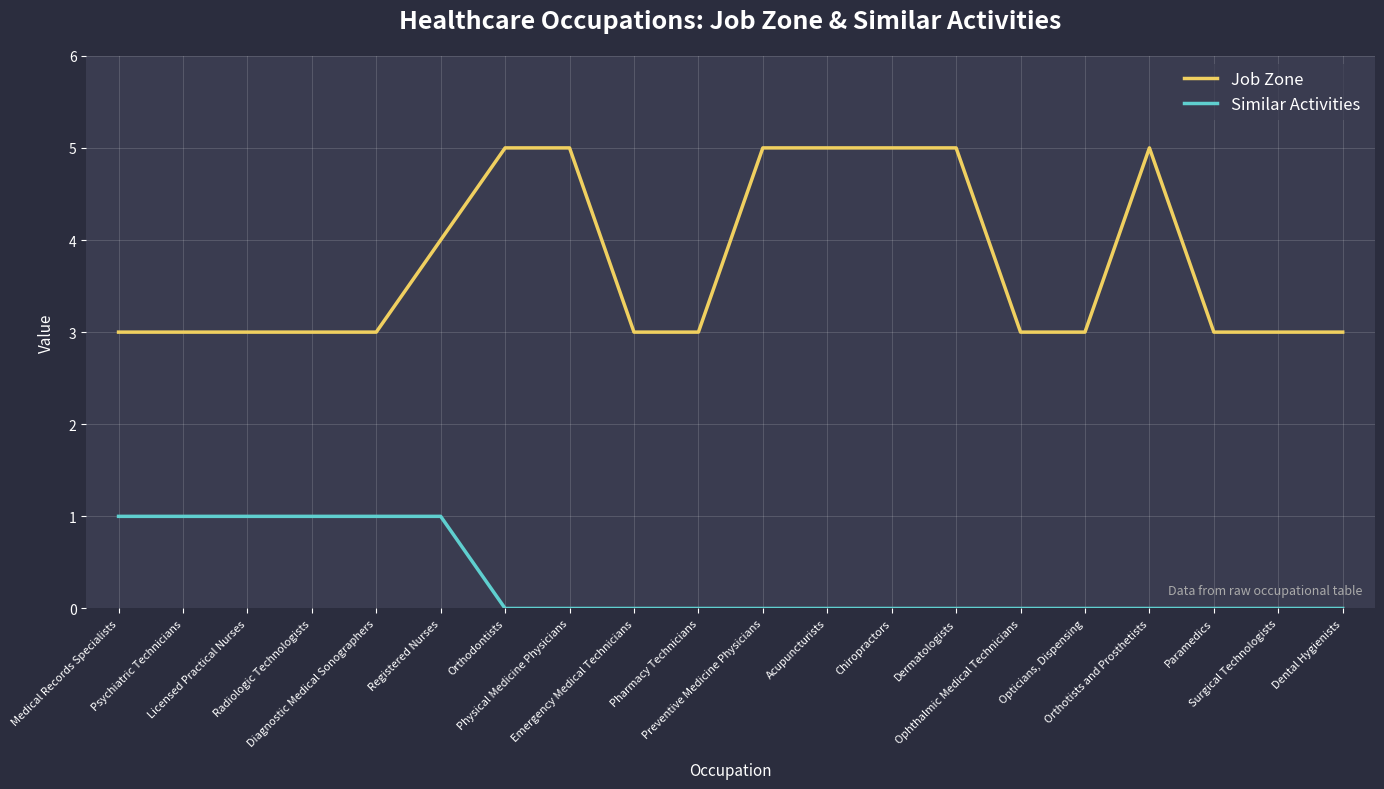

Reading right to left, transcribe all the data shown in this chart.

Job Zone: 3	3	3	5	3	3	5	5	5	5	3	3	5	5	4	3	3	3	3	3
Similar Activities: 0	0	0	0	0	0	0	0	0	0	0	0	0	0	1	1	1	1	1	1